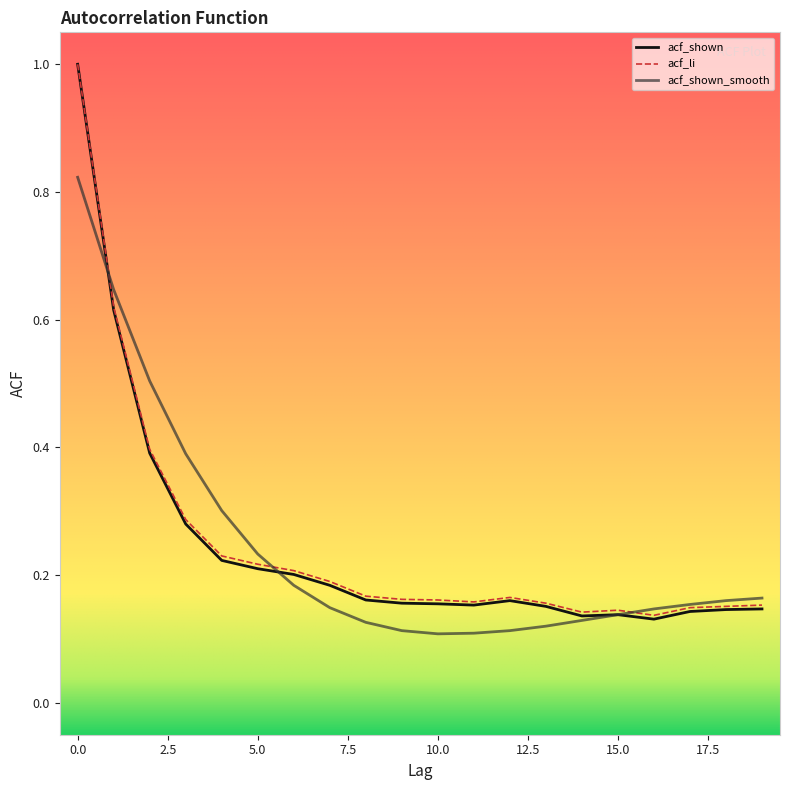

Which series has the largest range (max minus min)?

acf_shown